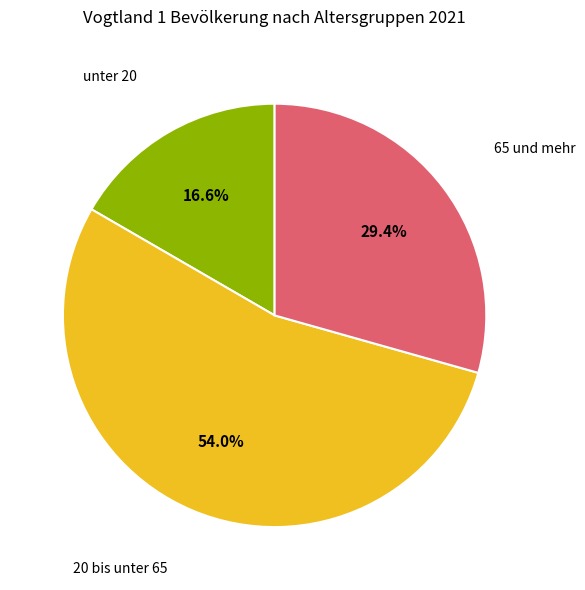

Is there any slice that represents more than half of the pie?

Yes